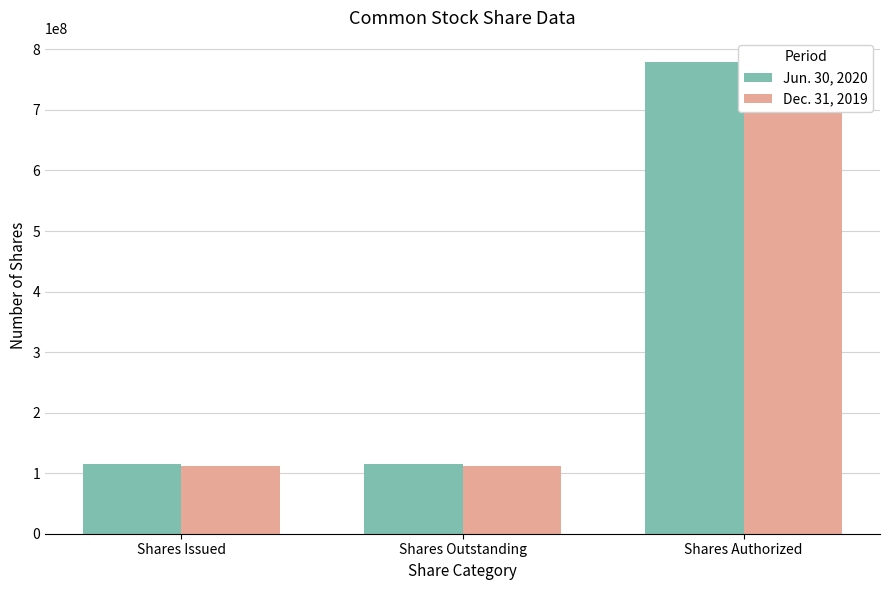

How many bars are there in each group?

2